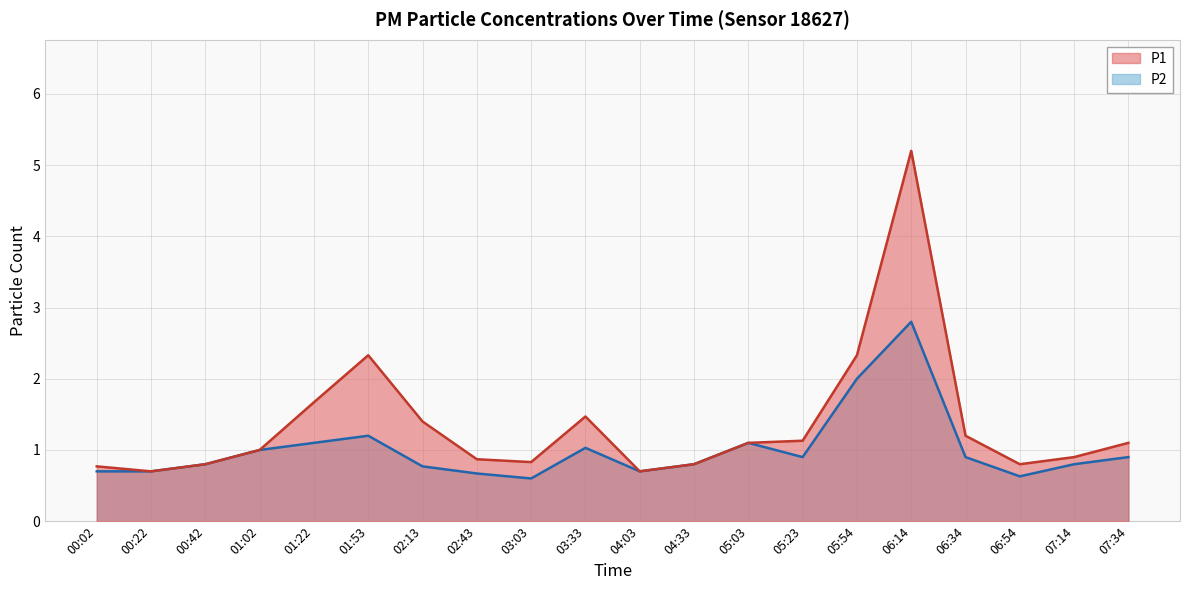

At 04:03, list the series in order from smallest to largest.

P1, P2